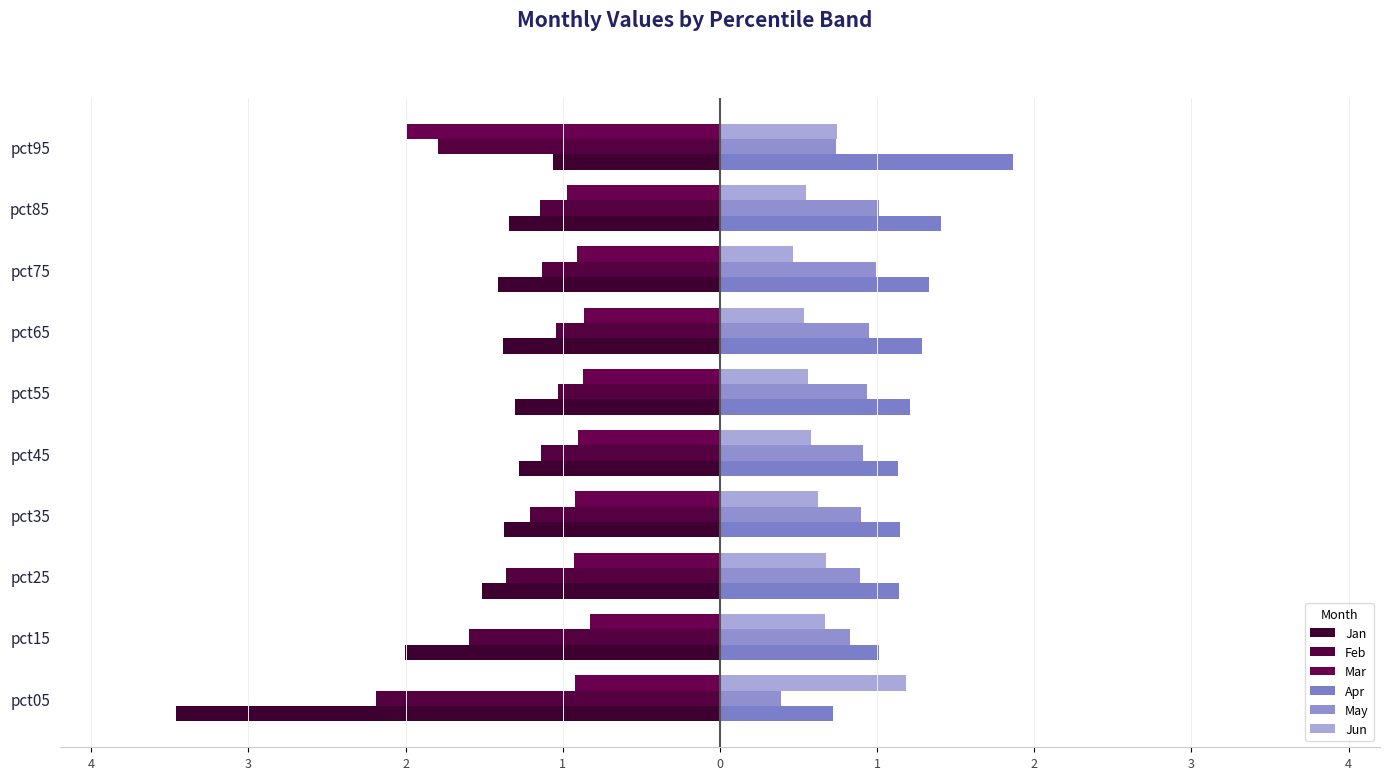

What is the approximate value of Mar at pct35?

-0.9